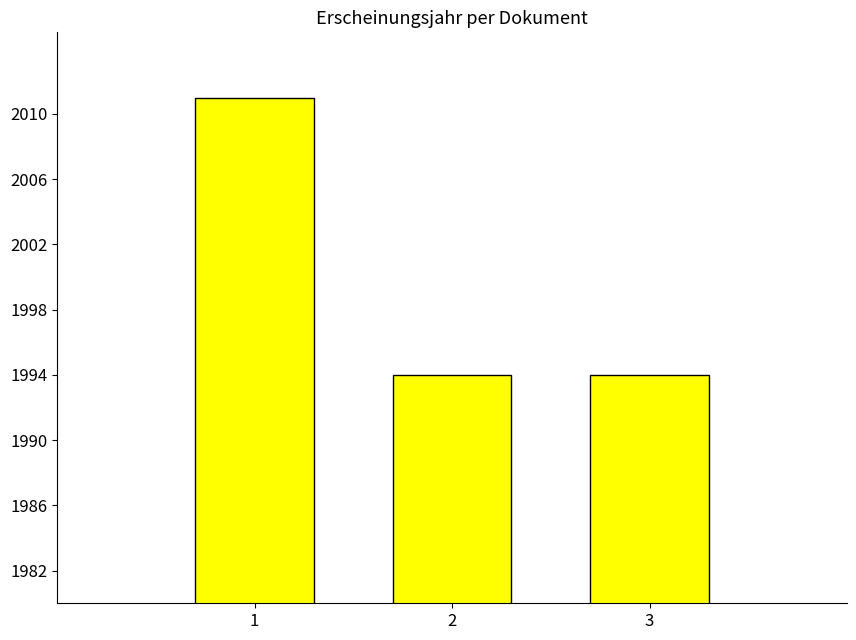

The value at 3 is 3054. True or false?

False